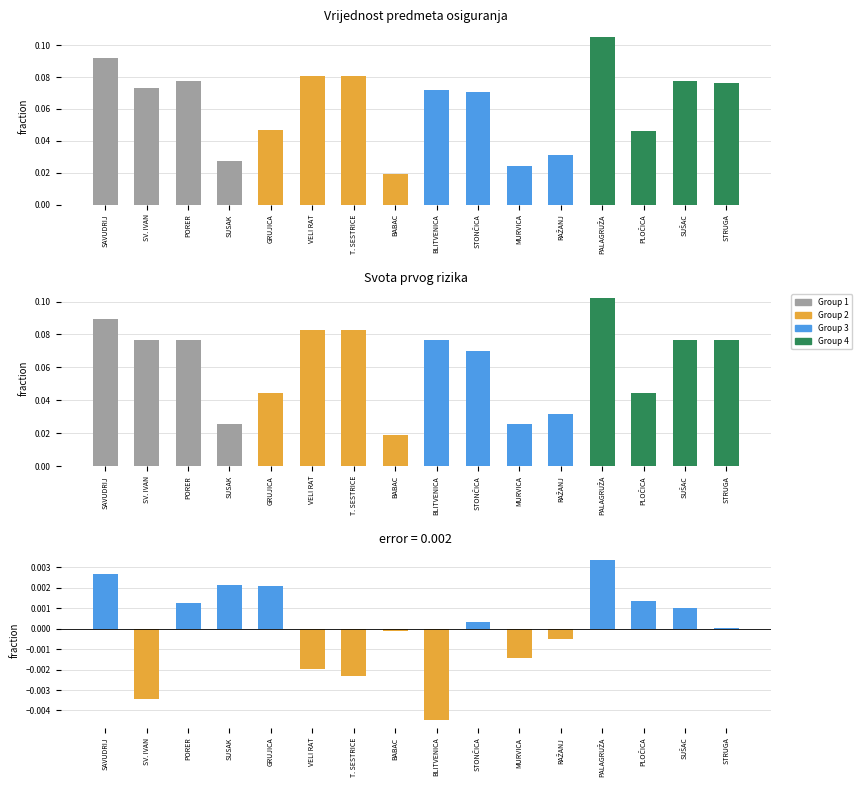

The value of Svota prvog rizika at SV. IVAN is 0.1. True or false?

True